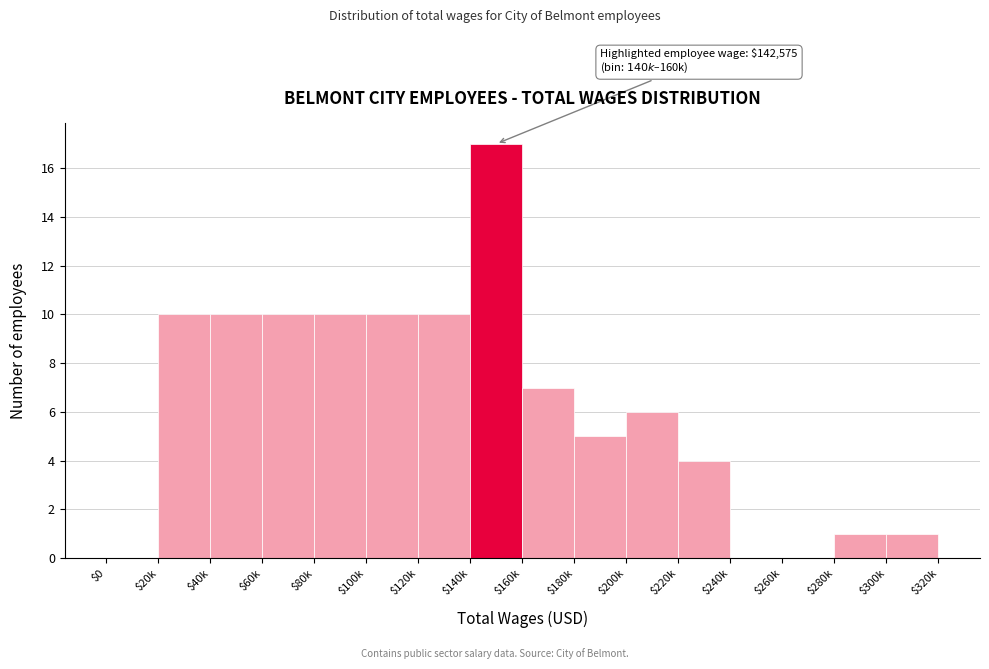

At which label is the value closest to 8?

$160k